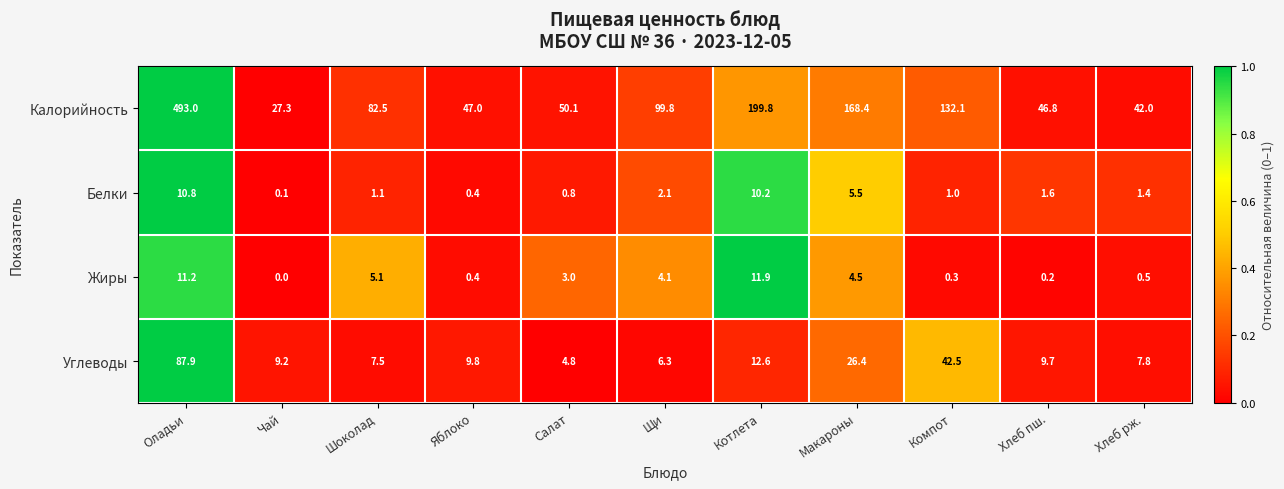

Rank the series by their maximum value, from highest to lowest.

Калорийность, Углеводы, Жиры, Белки